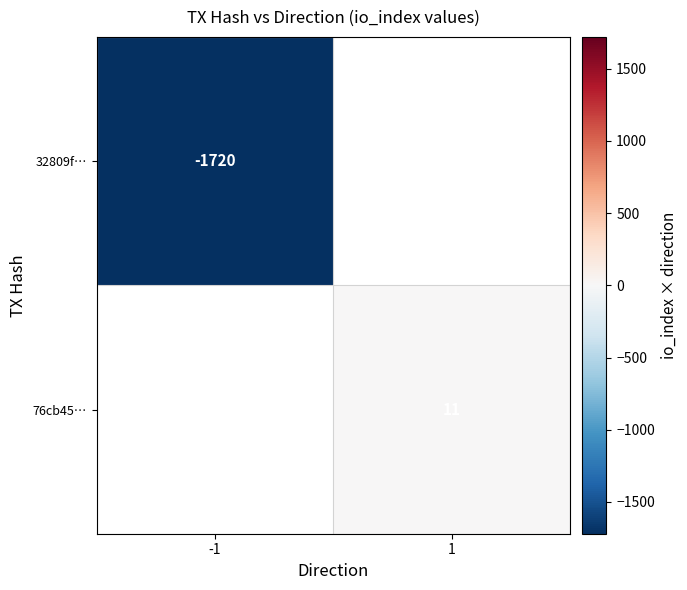

How many data points does each series have?

2